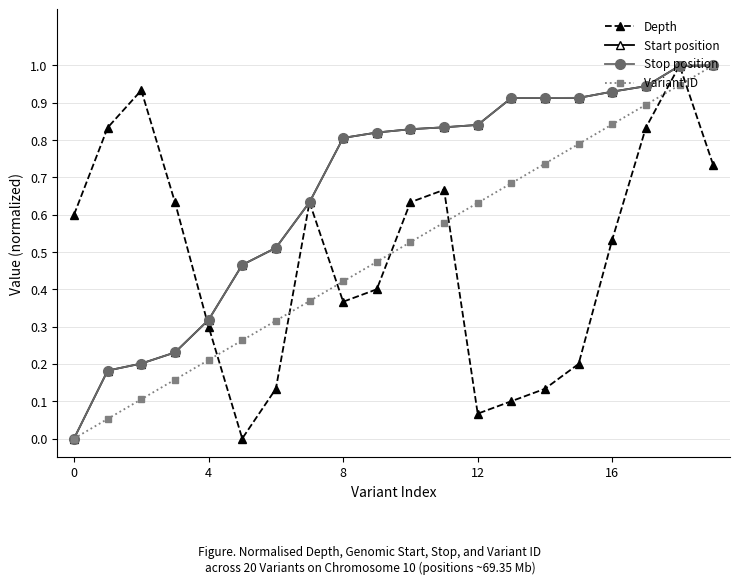

True or false: Start position and Variant ID cross at least once.

False